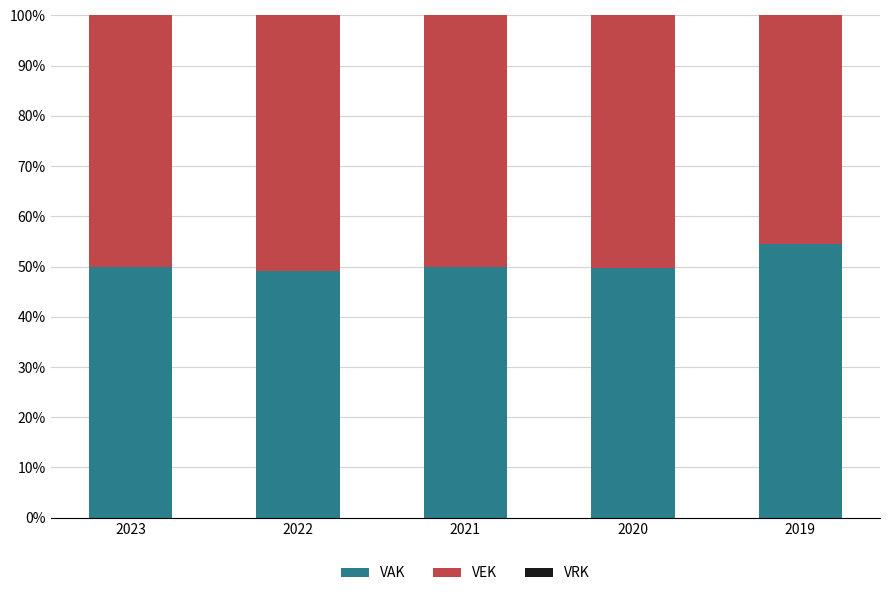

What is the difference between the maximum and minimum values in the VAK series?

5.3